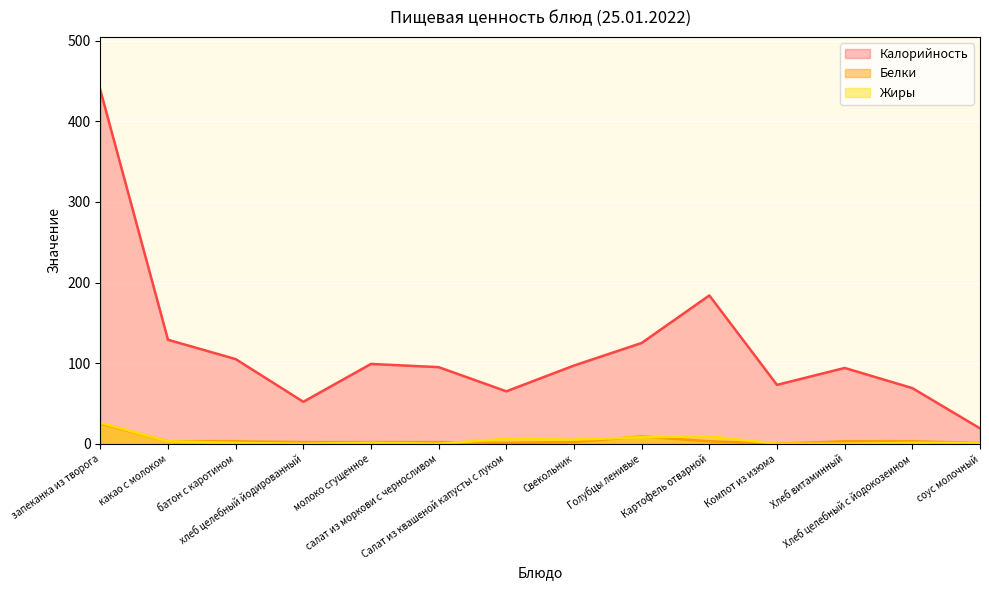

What is the label of the 13th point from the right?

какао с молоком